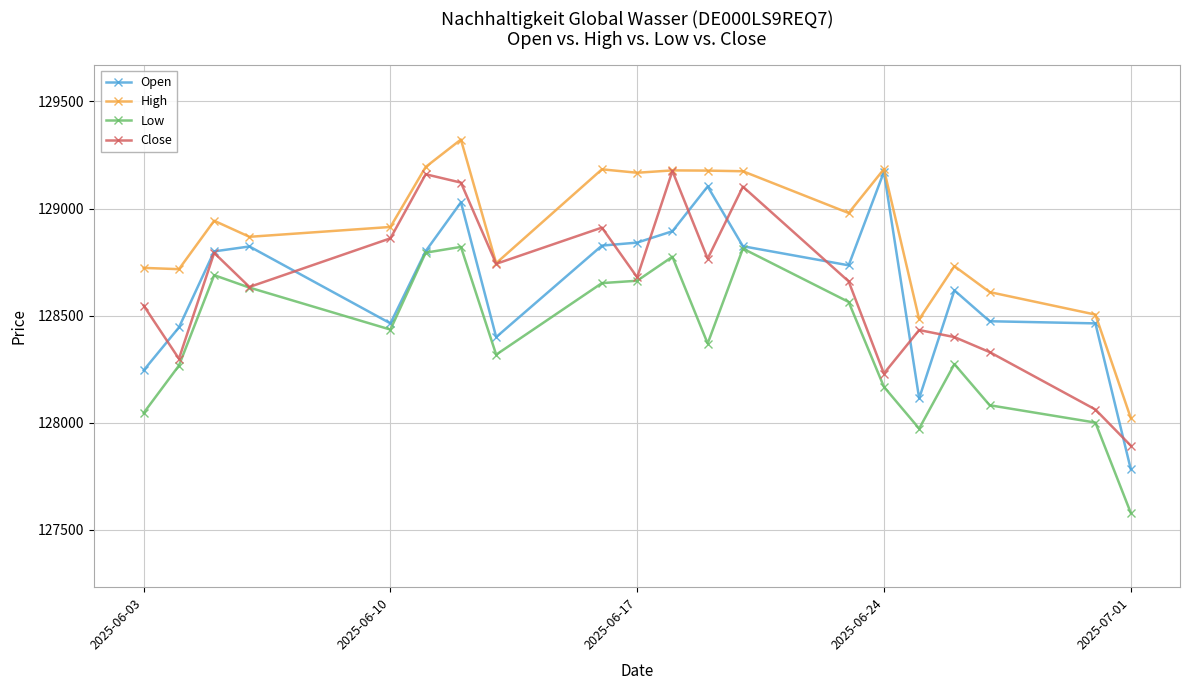

True or false: Open has more than 2 points higher than both neighbors.

True